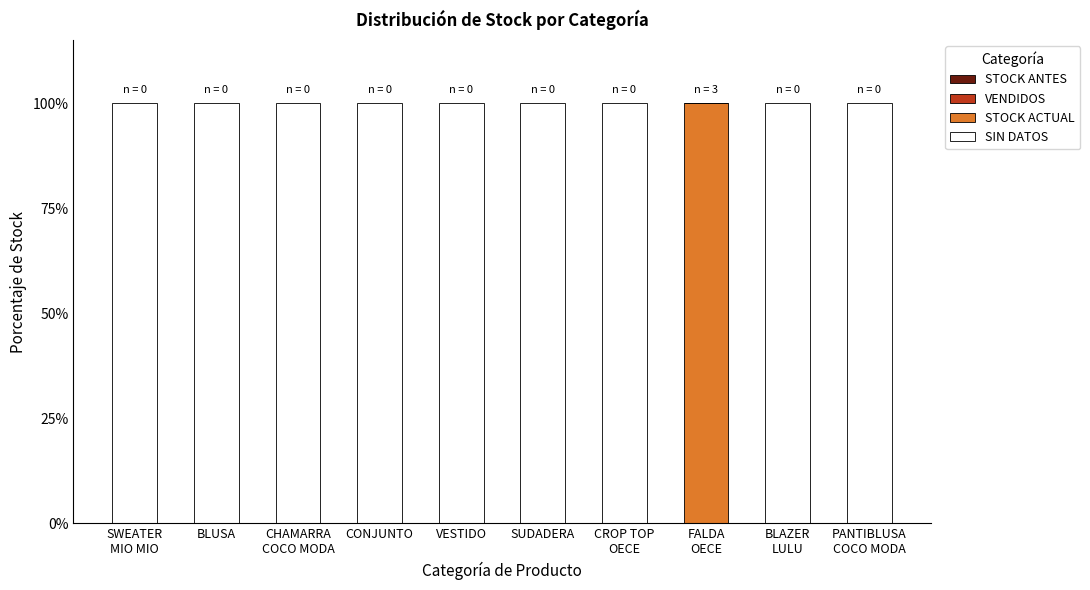

Are the bars grouped side by side (vs. stacked)?

No